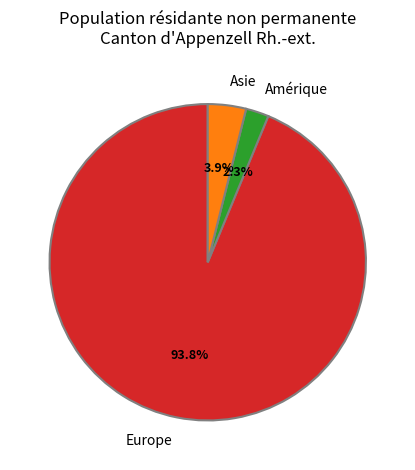

What is the majority slice?

Europe